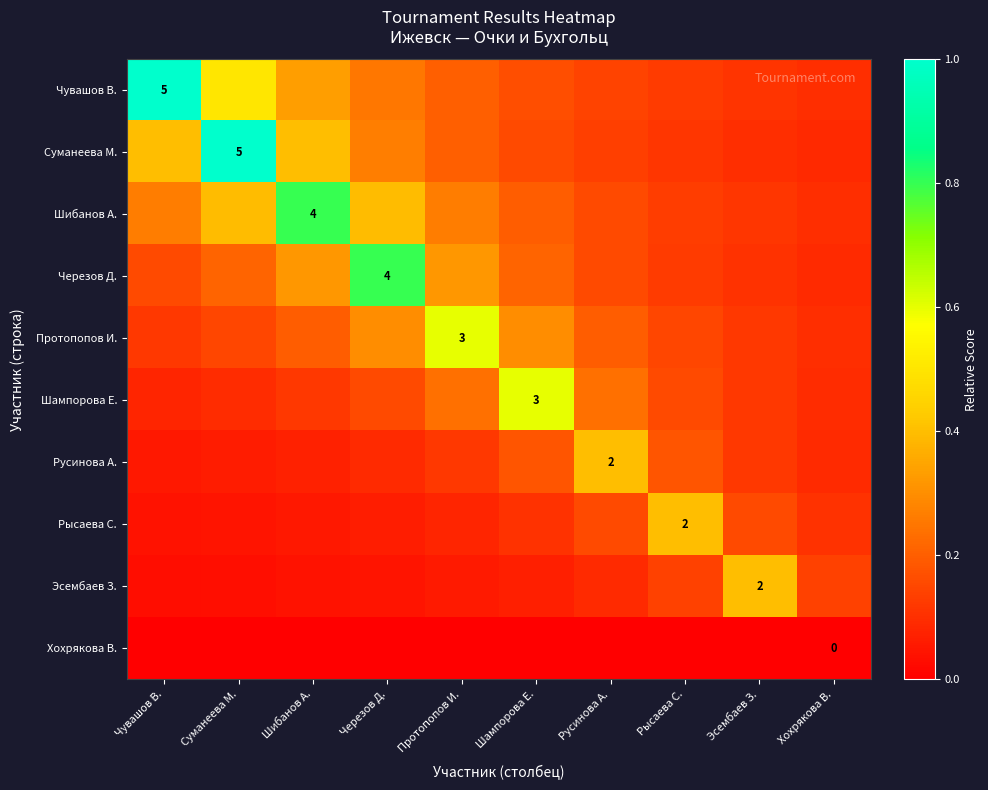

True or false: Чувашов В. has a value of 0.1 at Рысаева С..

False